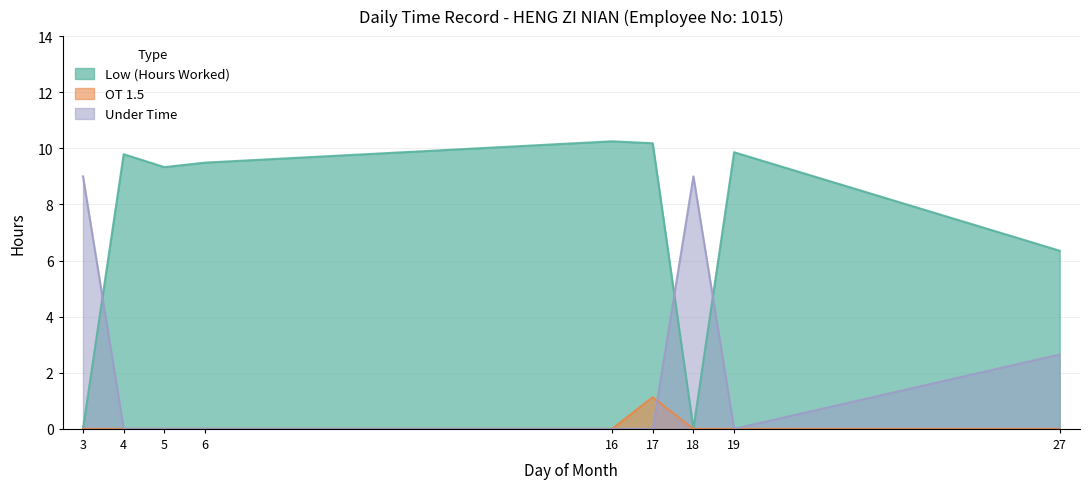

Rank the series by their average value, from lowest to highest.

OT 1.5, Under Time, Low (Hours Worked)